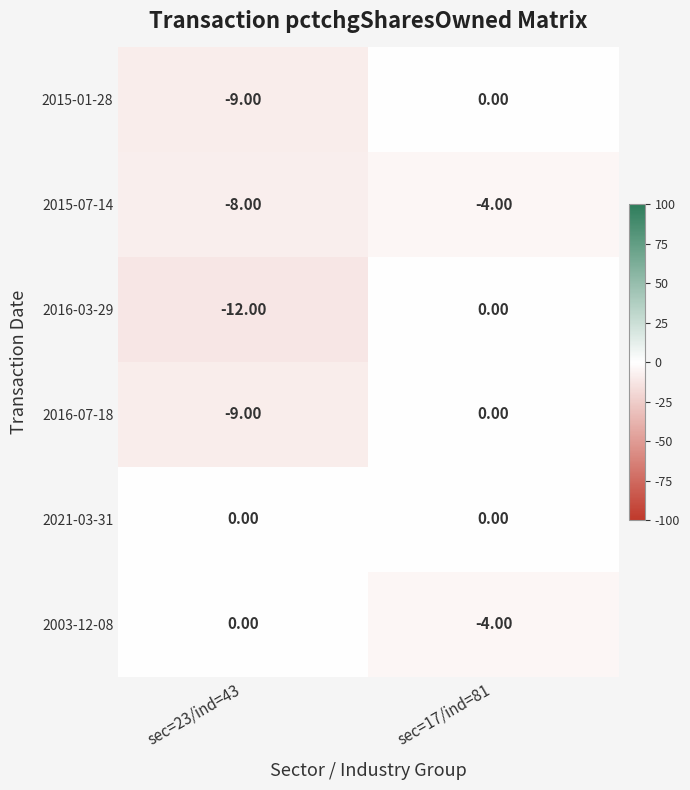

Rank the categories by 2015-07-14 value from highest to lowest.

sec=17/ind=81, sec=23/ind=43